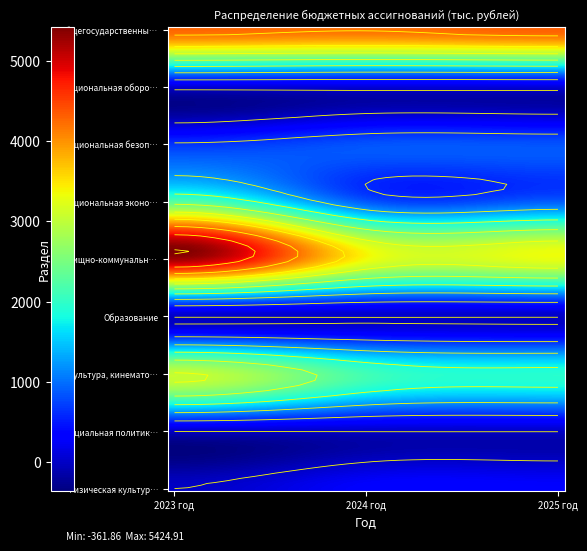

At which category is the sum across all series the highest?

1